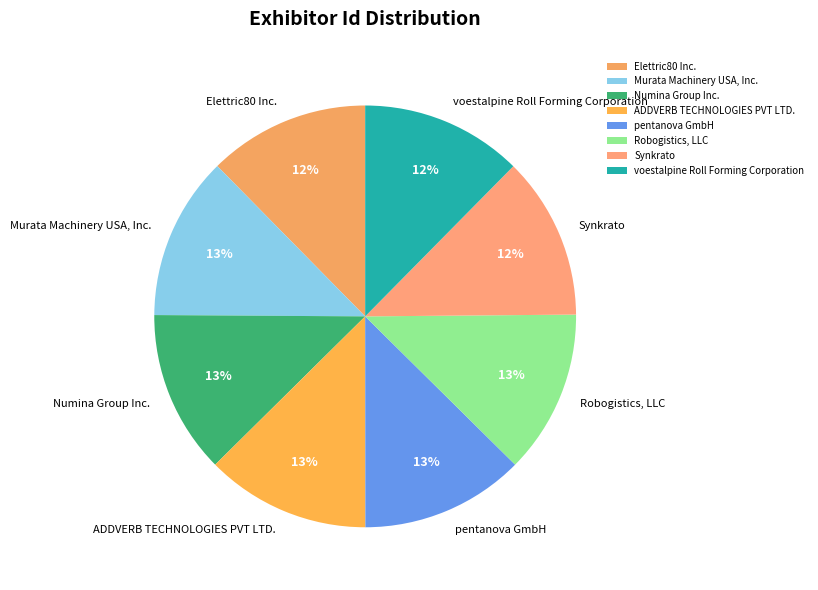

Is it true that Elettric80 Inc. is 6% of the pie?

False